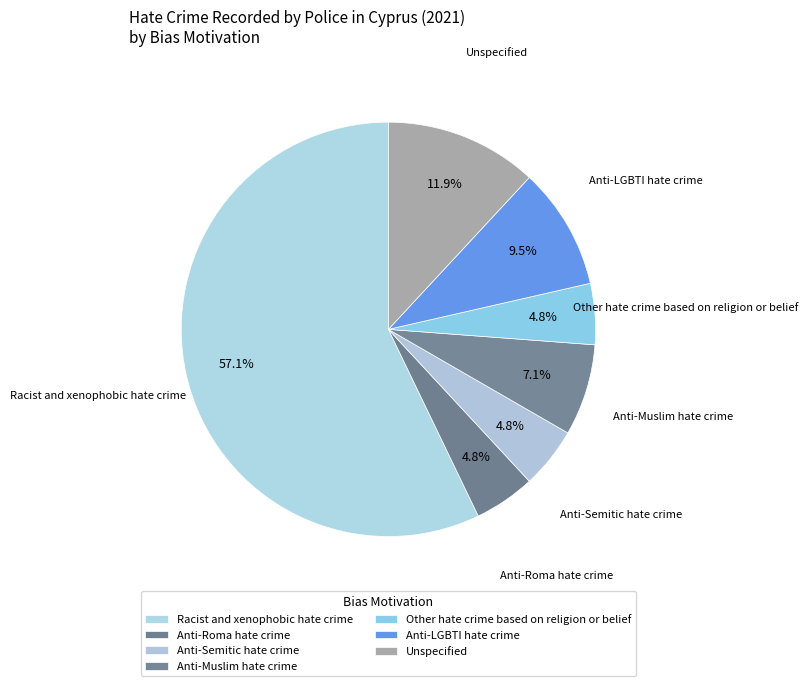

Between Anti-Semitic hate crime and Anti-LGBTI hate crime, which is larger?

Anti-LGBTI hate crime